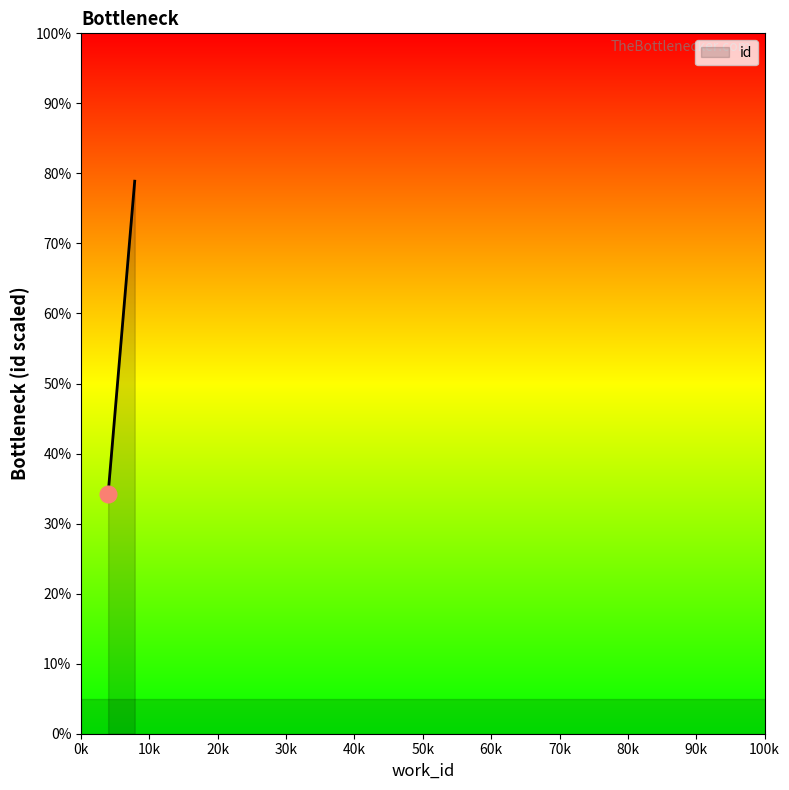

What is the average value?

49.2